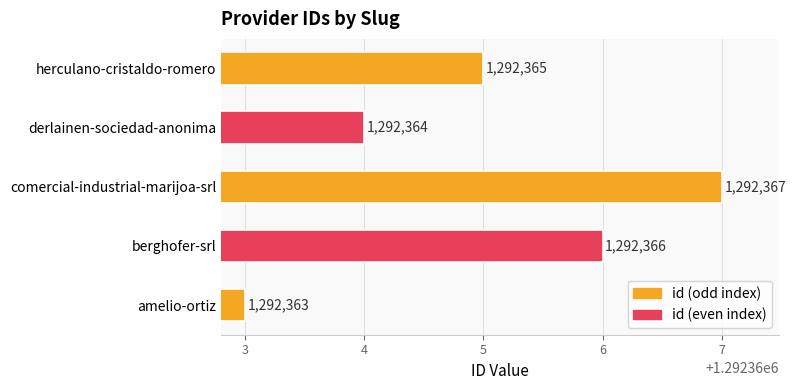

List the labels in order of value, largest first.

comercial-industrial-marijoa-srl, berghofer-srl, herculano-cristaldo-romero, derlainen-sociedad-anonima, amelio-ortiz